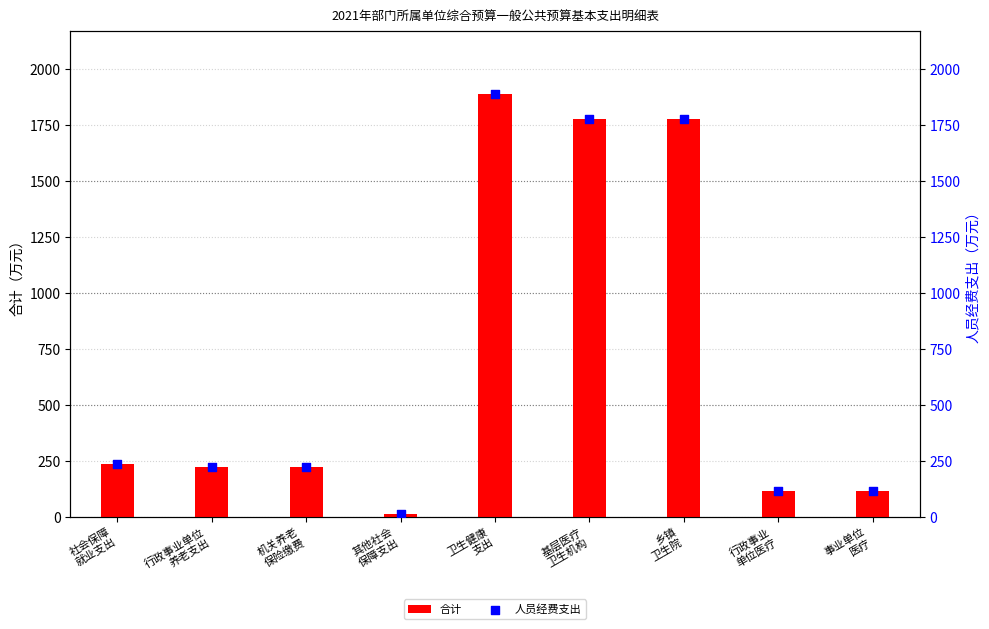

What is the total value across all series at 行政事业单位
养老支出?

440.7